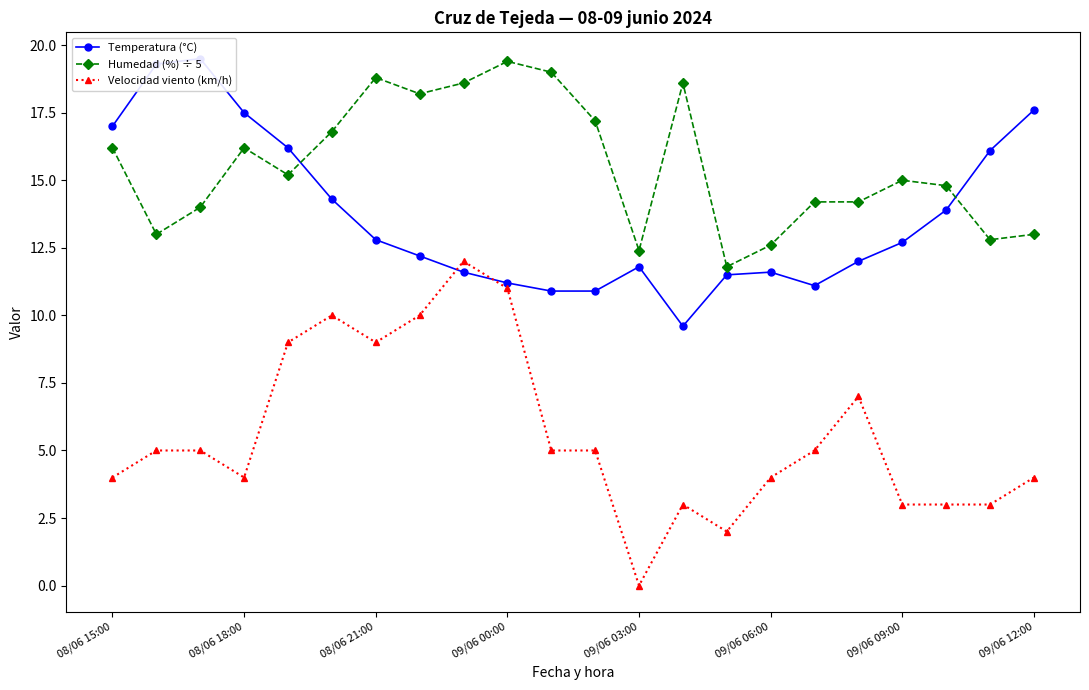

Reading left to right, what are all the values shown in this chart?

Temperatura (°C): 17.0	19.3	19.5	17.5	16.2	14.3	12.8	12.2	11.6	11.2	10.9	10.9	11.8	9.6	11.5	11.6	11.1	12.0	12.7	13.9	16.1	17.6
Humedad (%) ÷ 5: 16.2	13.0	14.0	16.2	15.2	16.8	18.8	18.2	18.6	19.4	19.0	17.2	12.4	18.6	11.8	12.6	14.2	14.2	15.0	14.8	12.8	13.0
Velocidad viento (km/h): 4.0	5.0	5.0	4.0	9.0	10.0	9.0	10.0	12.0	11.0	5.0	5.0	0.0	3.0	2.0	4.0	5.0	7.0	3.0	3.0	3.0	4.0